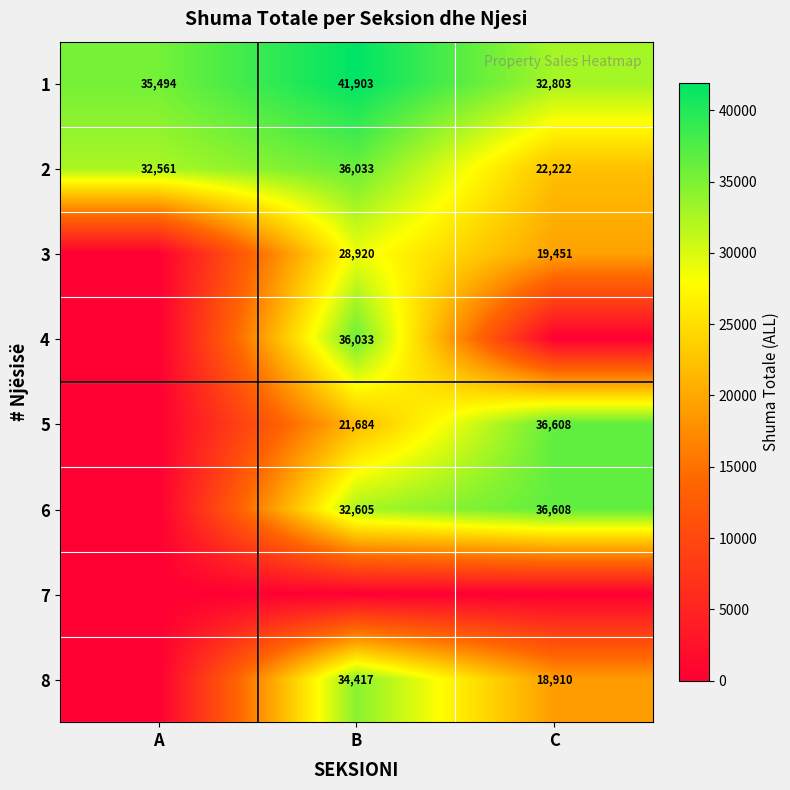

Is the value of 5 at C greater than the value of 4 at B?

Yes